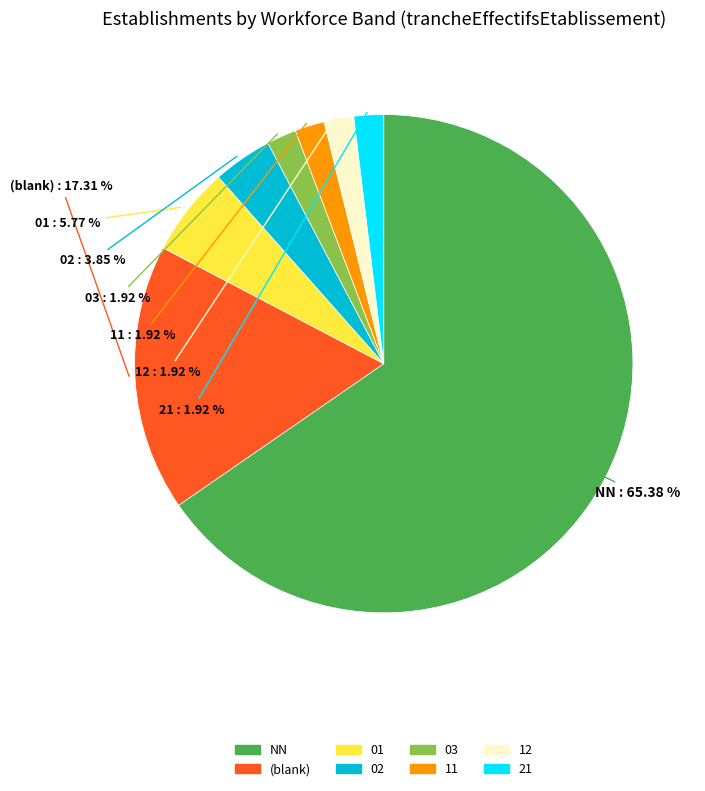

What is the ratio of the value at 12 to the value at 01?

0.3